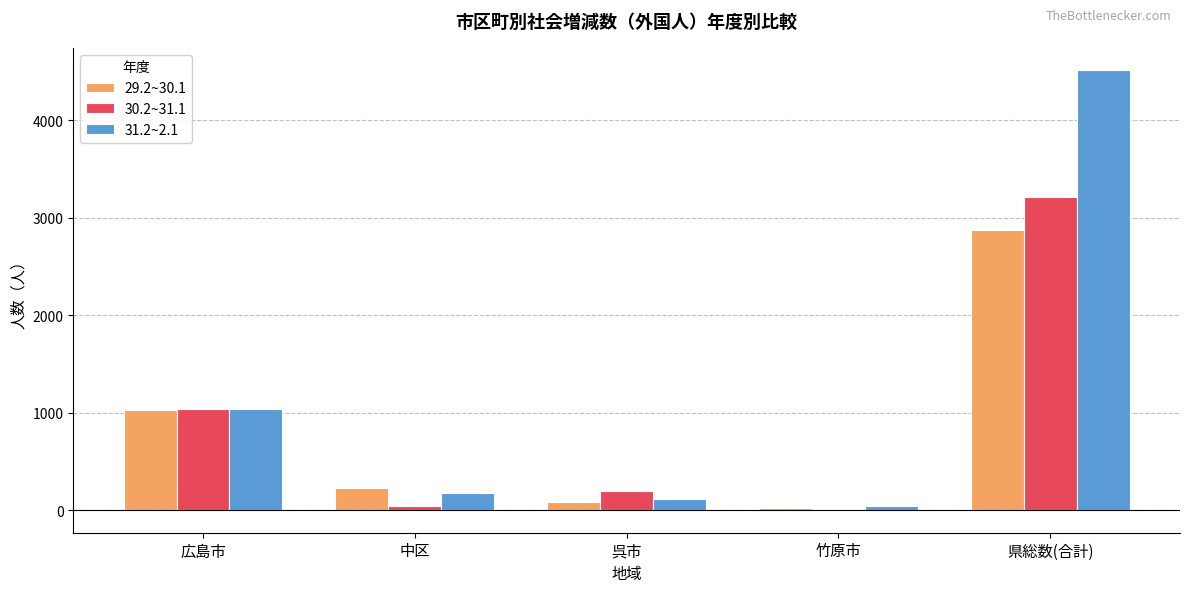

How many series are shown in this chart?

3